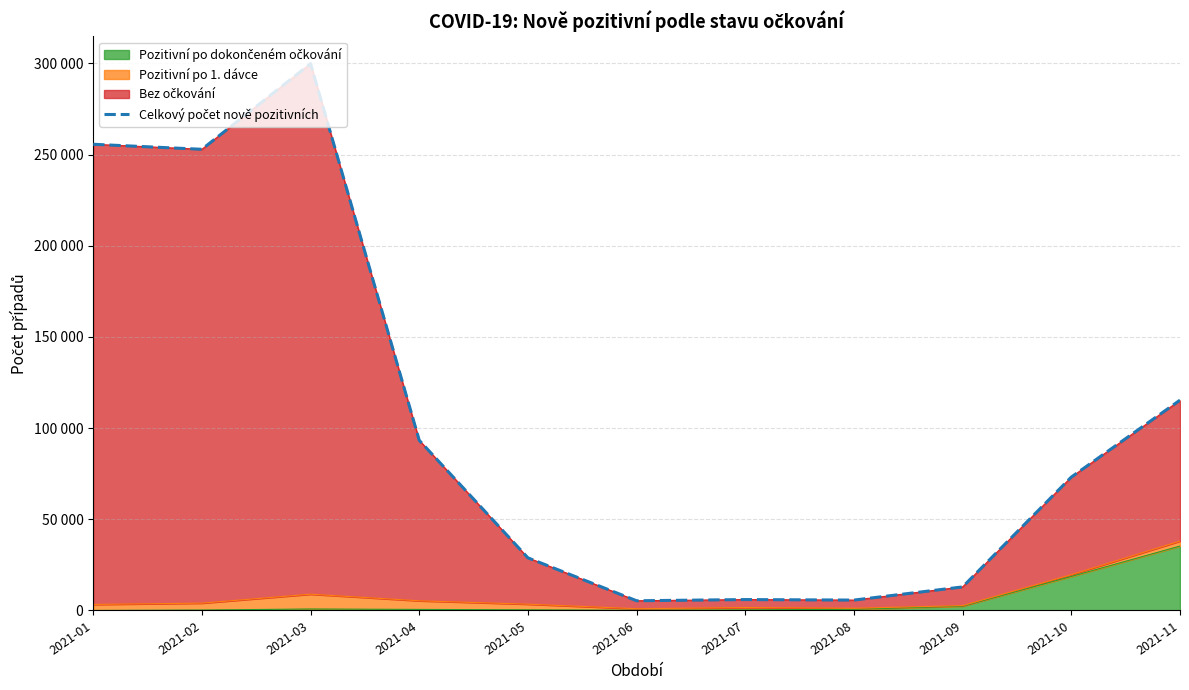

Does the chart display data point markers on the line(s)?

No